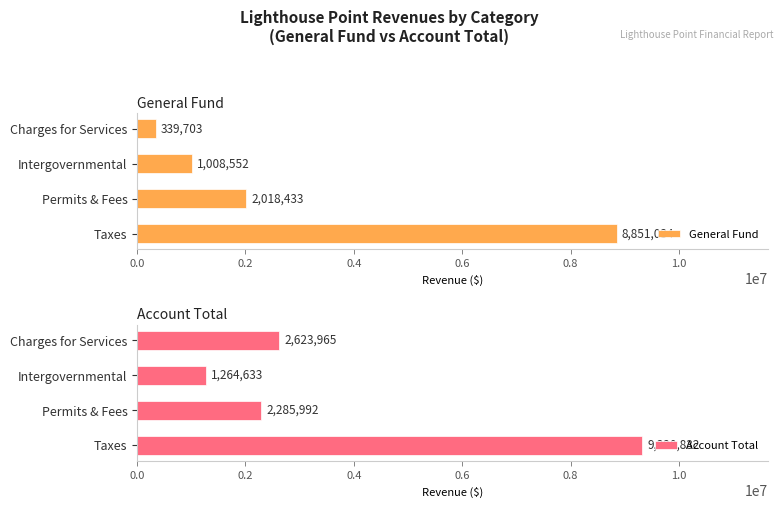

List the labels in order of Account Total value, largest first.

Taxes, Charges for Services, Permits & Fees, Intergovernmental